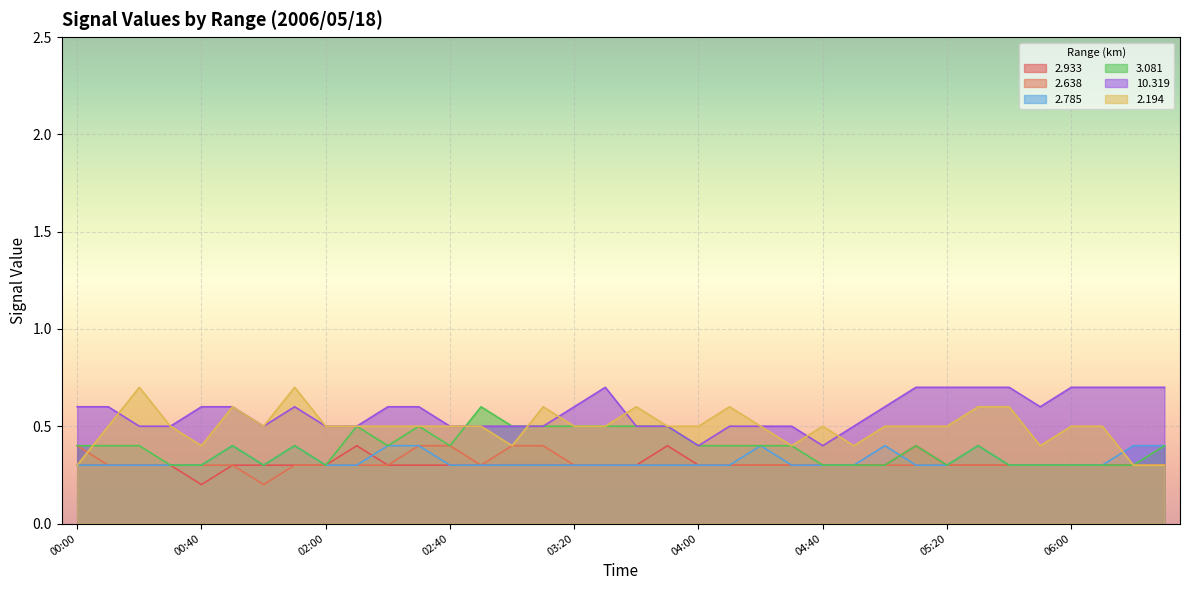

What is the minimum value for   2.785?

0.3